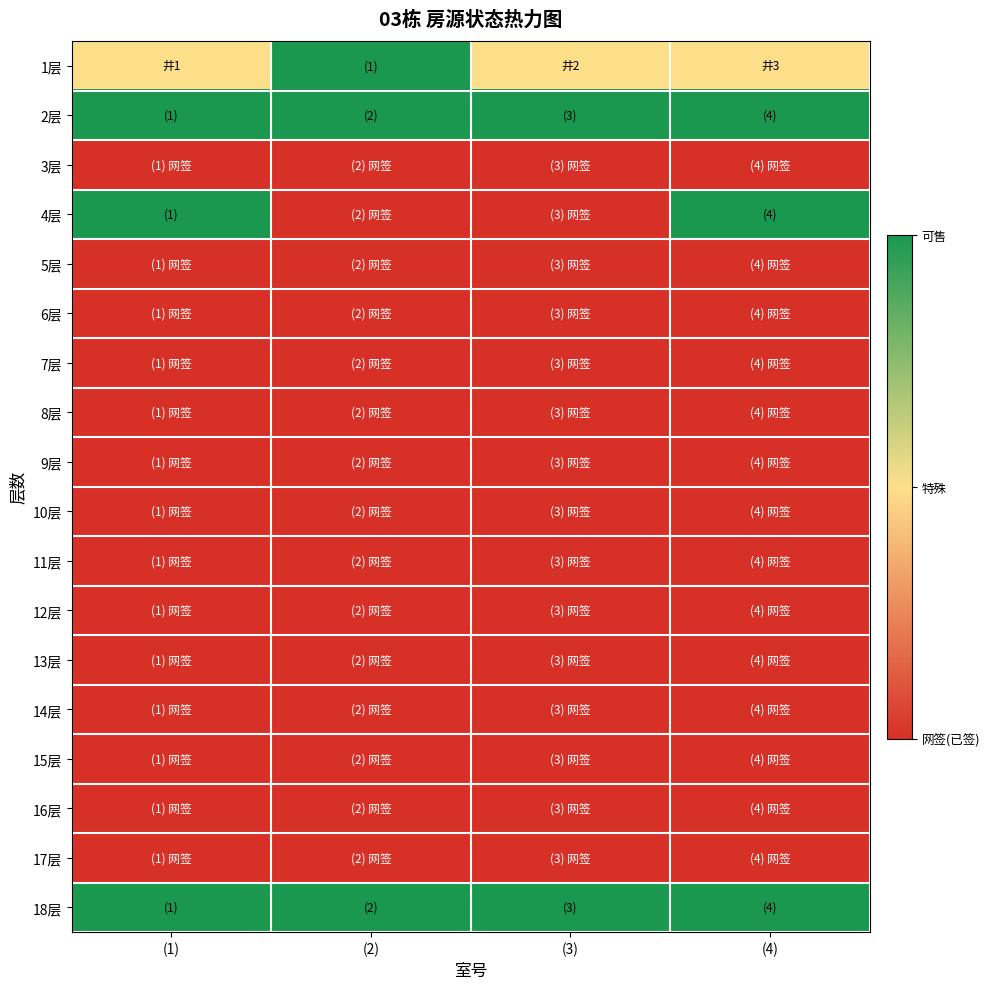

Reading left to right, list all the values displayed in this chart.

1层: (1)=0.5	(2)=1.0	(3)=0.5	(4)=0.5
2层: (1)=1.0	(2)=1.0	(3)=1.0	(4)=1.0
3层: (1)=0.0	(2)=0.0	(3)=0.0	(4)=0.0
4层: (1)=1.0	(2)=0.0	(3)=0.0	(4)=1.0
5层: (1)=0.0	(2)=0.0	(3)=0.0	(4)=0.0
6层: (1)=0.0	(2)=0.0	(3)=0.0	(4)=0.0
7层: (1)=0.0	(2)=0.0	(3)=0.0	(4)=0.0
8层: (1)=0.0	(2)=0.0	(3)=0.0	(4)=0.0
9层: (1)=0.0	(2)=0.0	(3)=0.0	(4)=0.0
10层: (1)=0.0	(2)=0.0	(3)=0.0	(4)=0.0
11层: (1)=0.0	(2)=0.0	(3)=0.0	(4)=0.0
12层: (1)=0.0	(2)=0.0	(3)=0.0	(4)=0.0
13层: (1)=0.0	(2)=0.0	(3)=0.0	(4)=0.0
14层: (1)=0.0	(2)=0.0	(3)=0.0	(4)=0.0
15层: (1)=0.0	(2)=0.0	(3)=0.0	(4)=0.0
16层: (1)=0.0	(2)=0.0	(3)=0.0	(4)=0.0
17层: (1)=0.0	(2)=0.0	(3)=0.0	(4)=0.0
18层: (1)=1.0	(2)=1.0	(3)=1.0	(4)=1.0